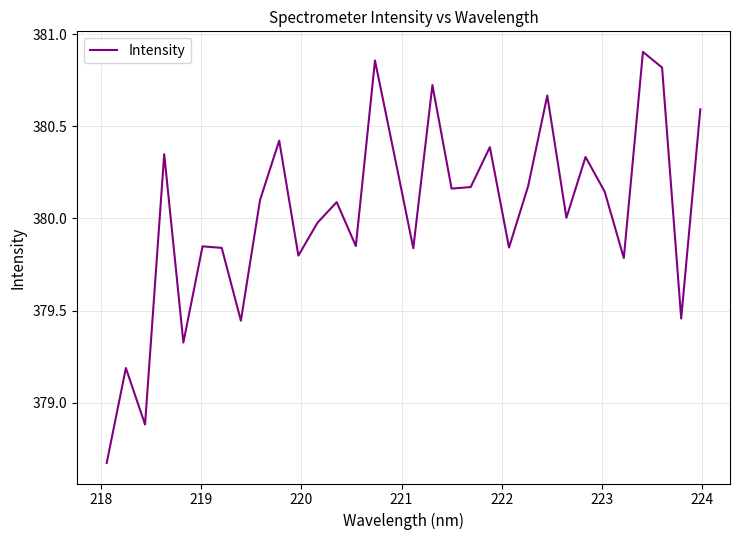

What is the difference between the maximum and minimum values?

2.2